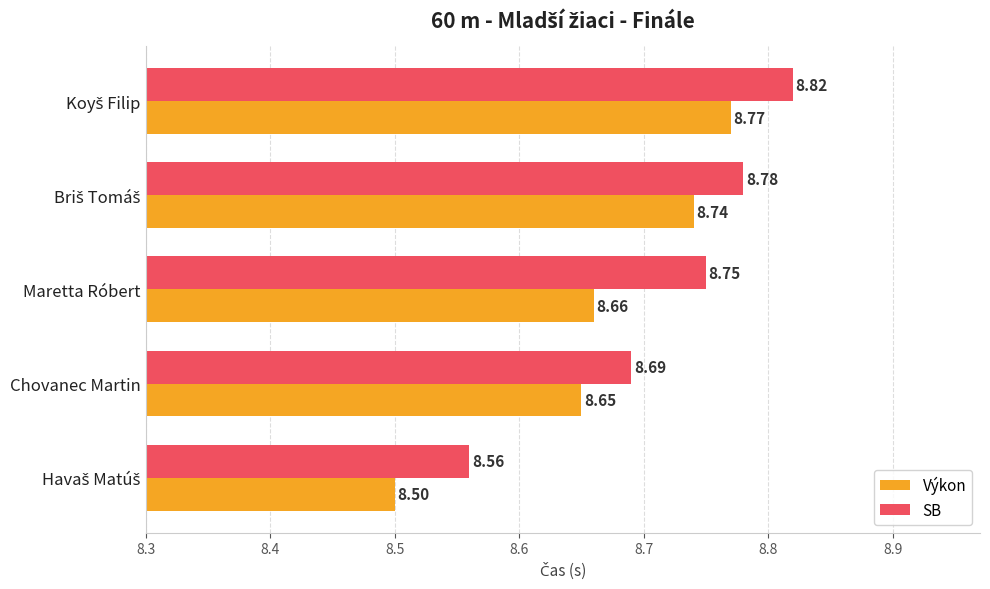

What is the sum of all SB values?

43.6